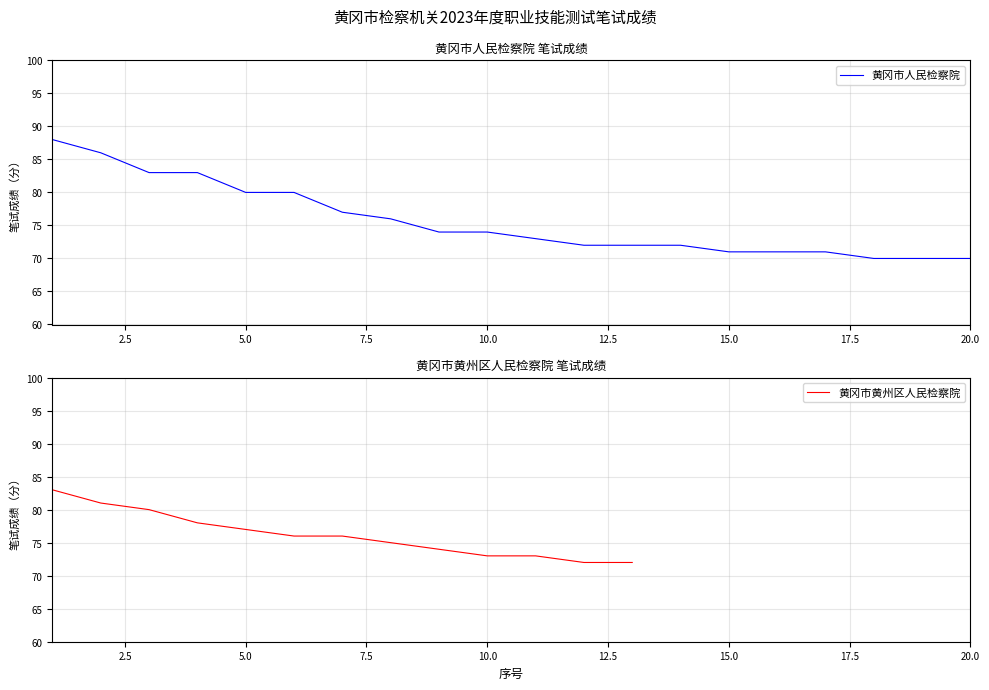

What is the value of the 4th point from the left?

83